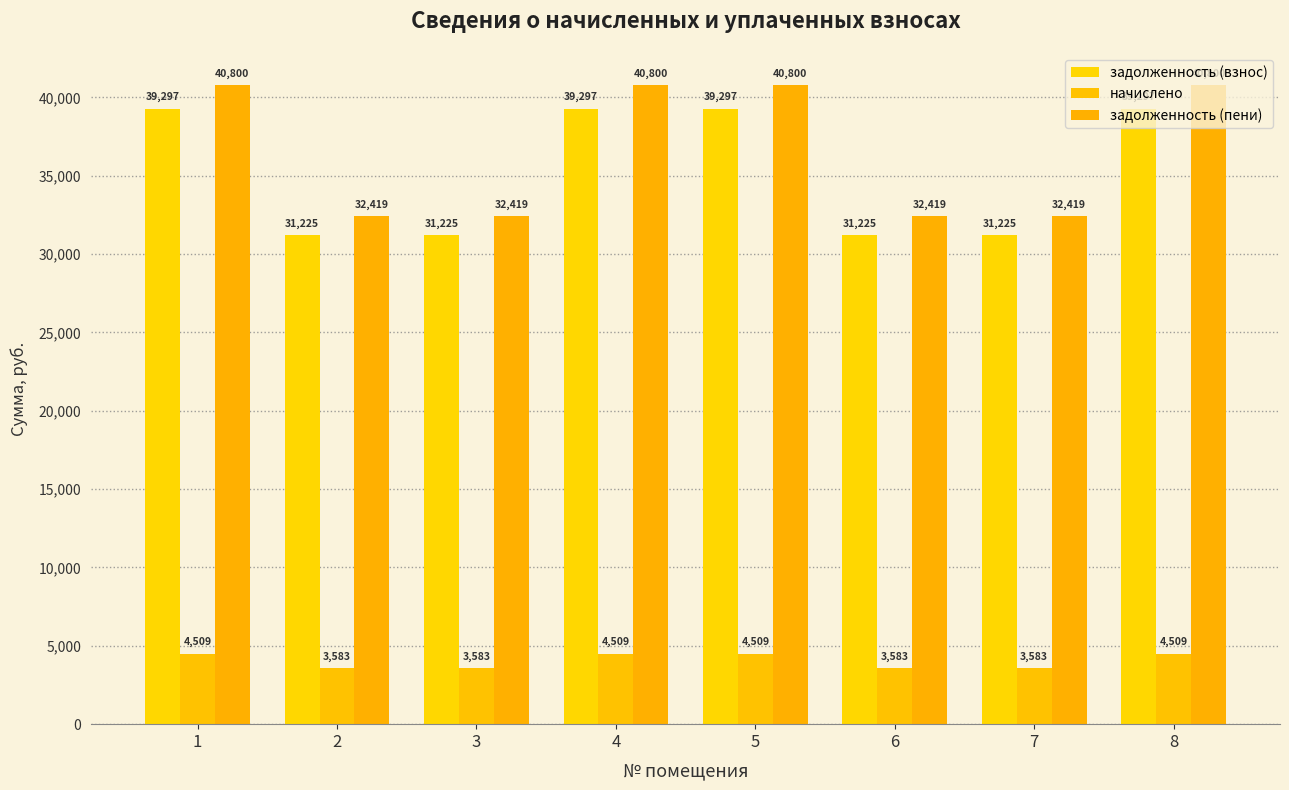

At which category does the chart reach its peak across all series?

1